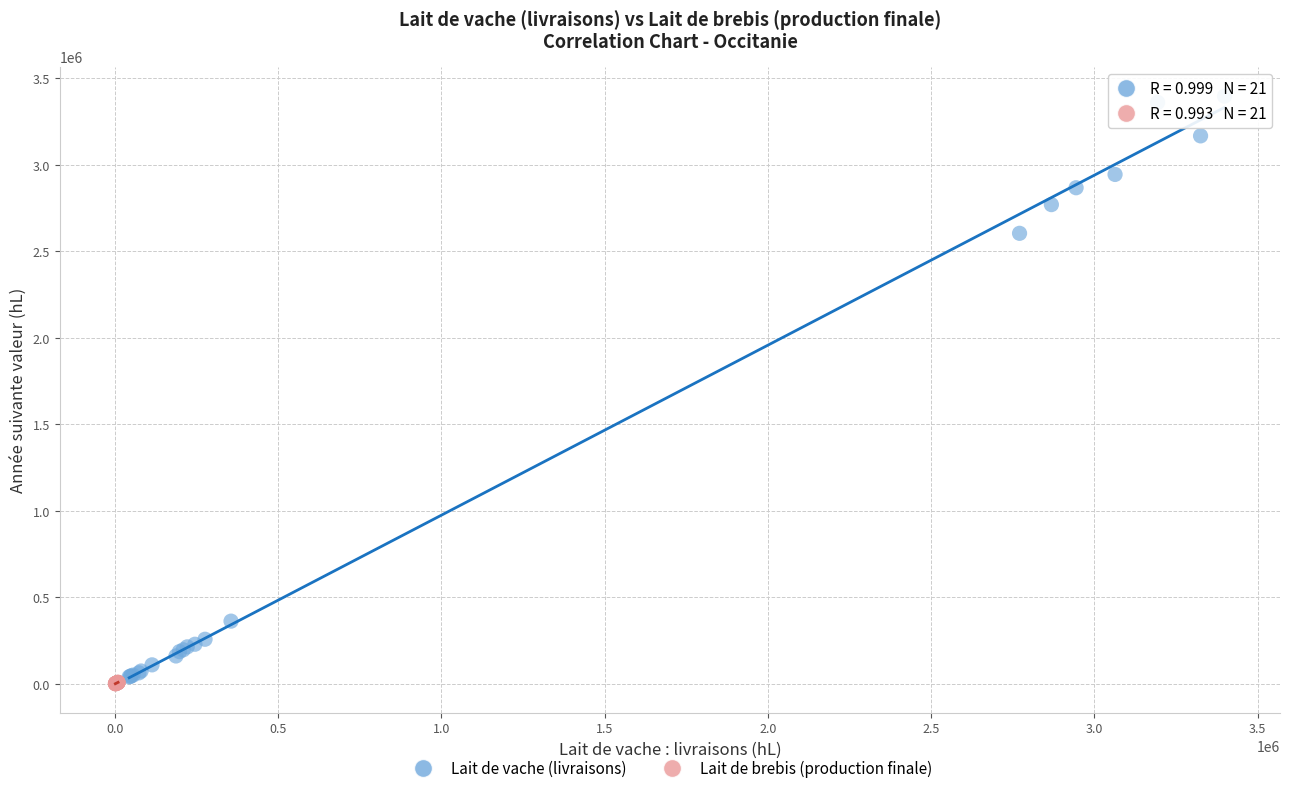

Which series has the largest Y range (max minus min)?

Lait de vache (livraisons)